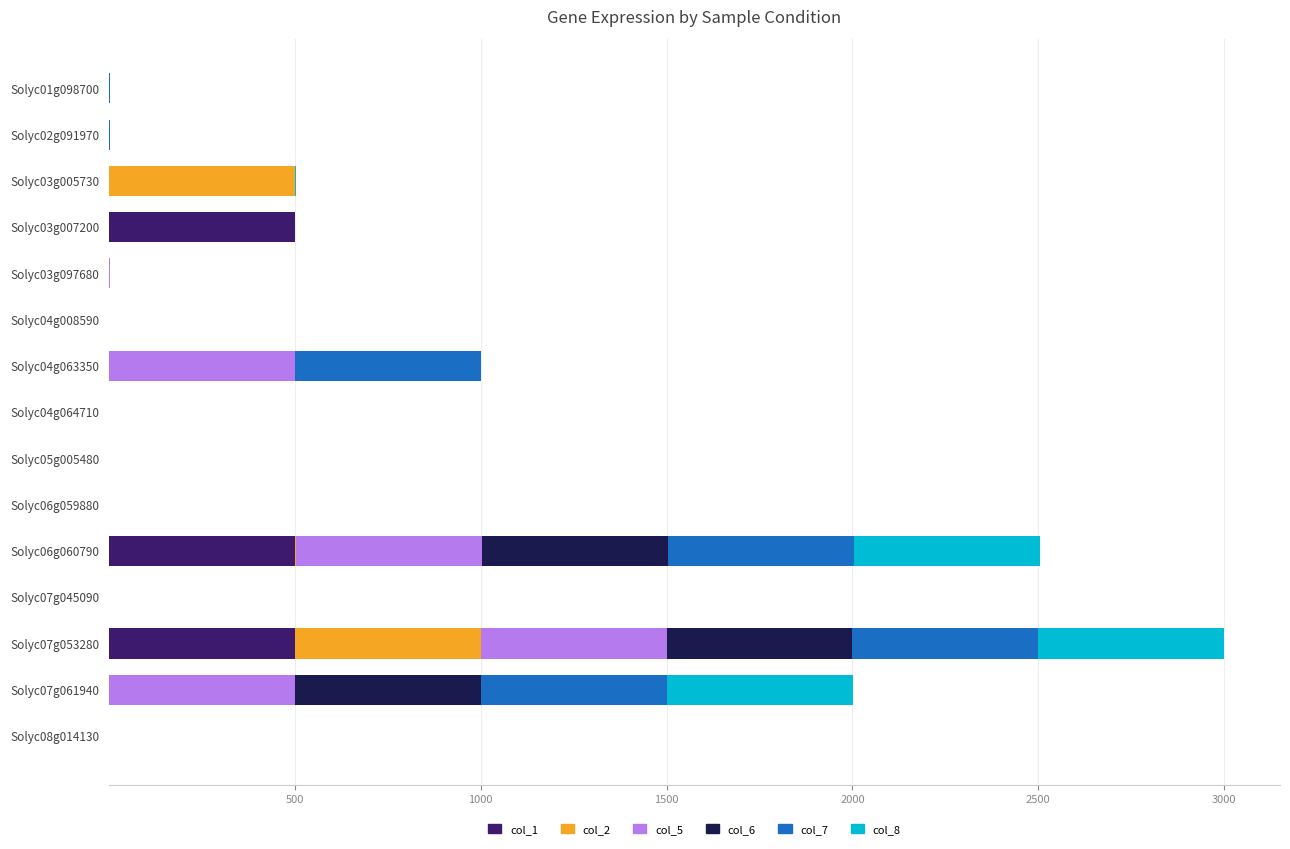

The col_1 series shows 0.4 at Solyc04g063350. True or false?

True